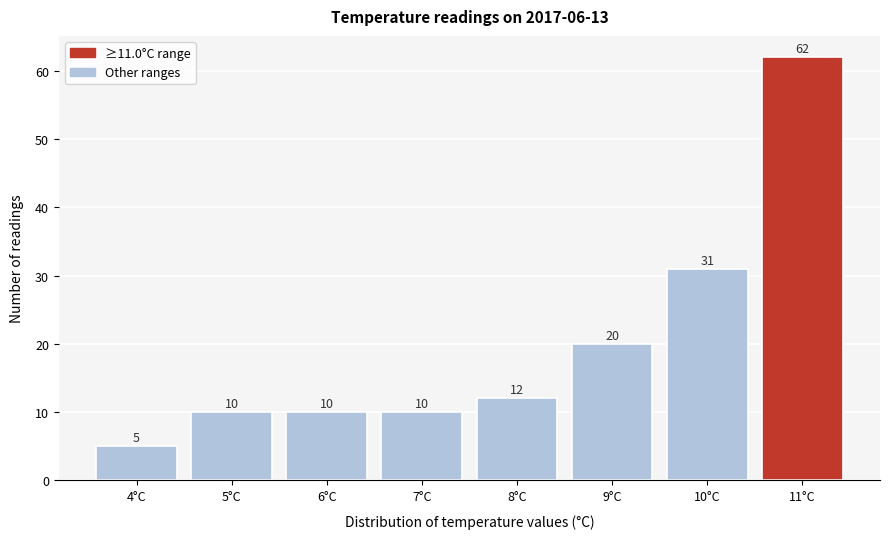

Reading left to right, what are all the values shown in this chart?

5	10	10	10	12	20	31	62